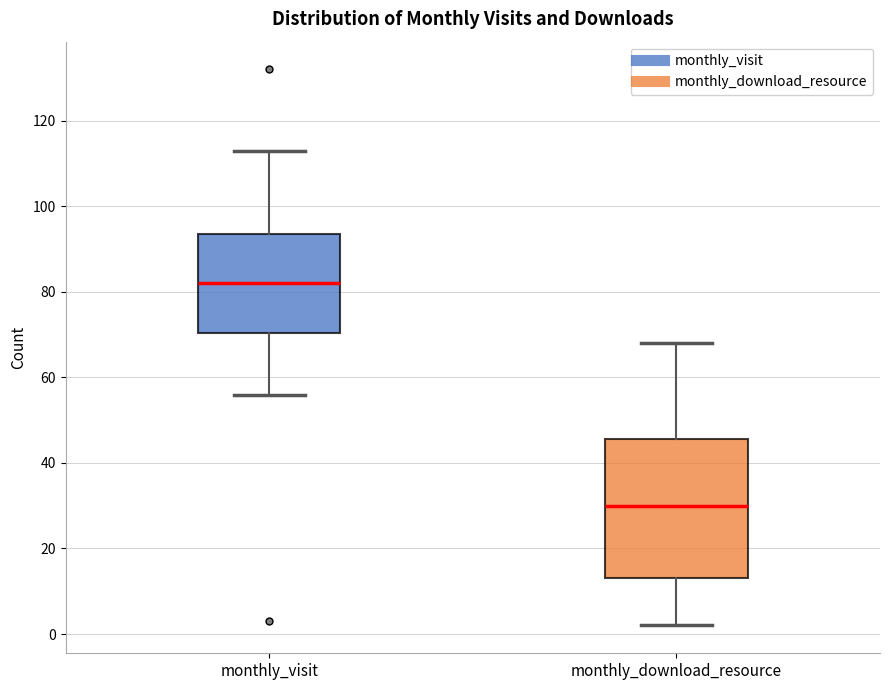

Which box is the tallest, from its lower edge to its upper edge?

monthly_download_resource